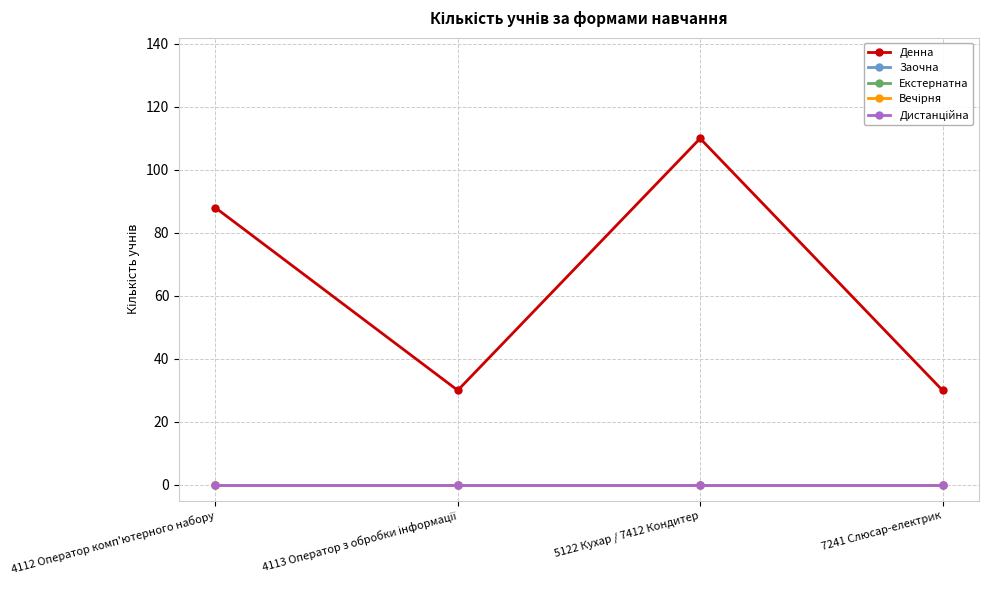

What is the total value across all series at 7241 Слюсар-електрик?

30